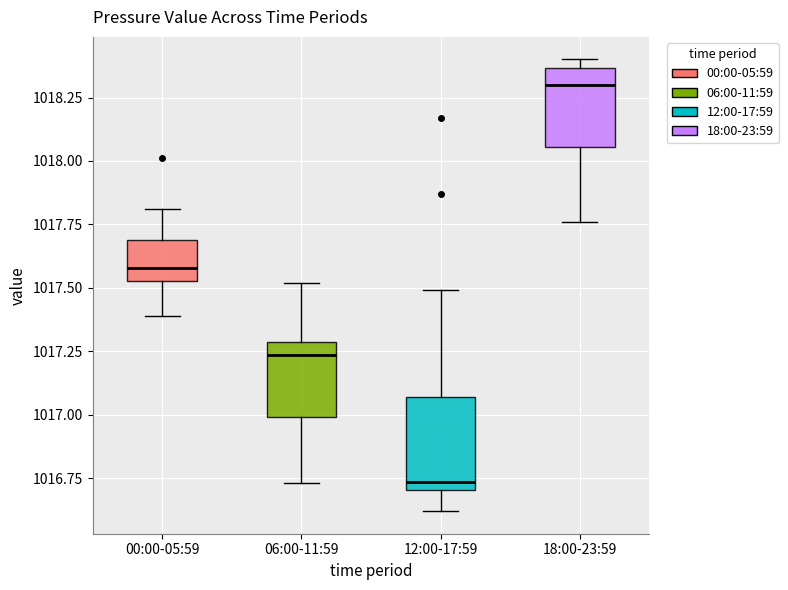

Where does the median line of the box for 12:00-17:59 sit on the y-axis? The values are not printed on the chart, so give them approximately, as read against the axis.

1016.75